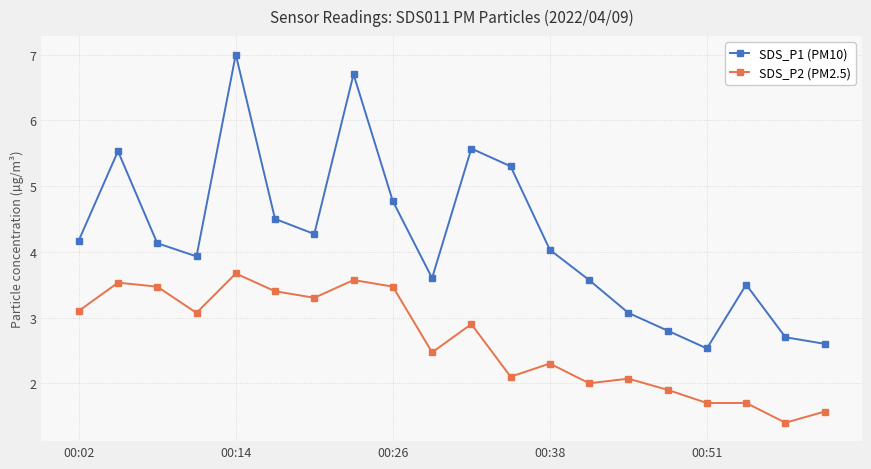

True or false: SDS_P2 (PM2.5) and SDS_P1 (PM10) cross at least once.

False